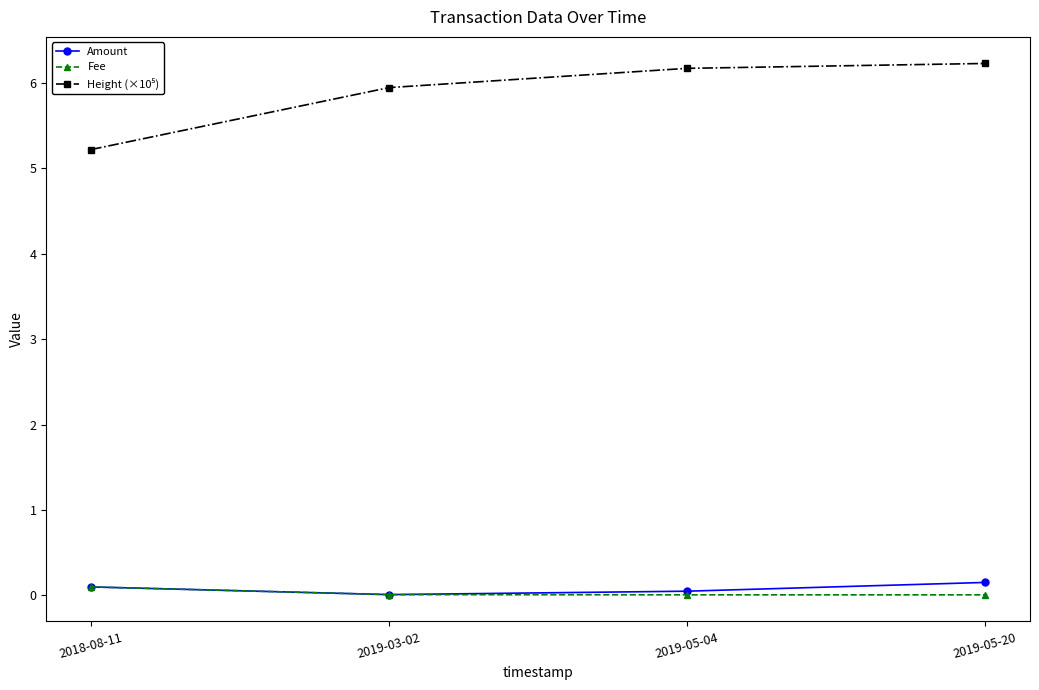

What is the greatest value displayed?

6.2